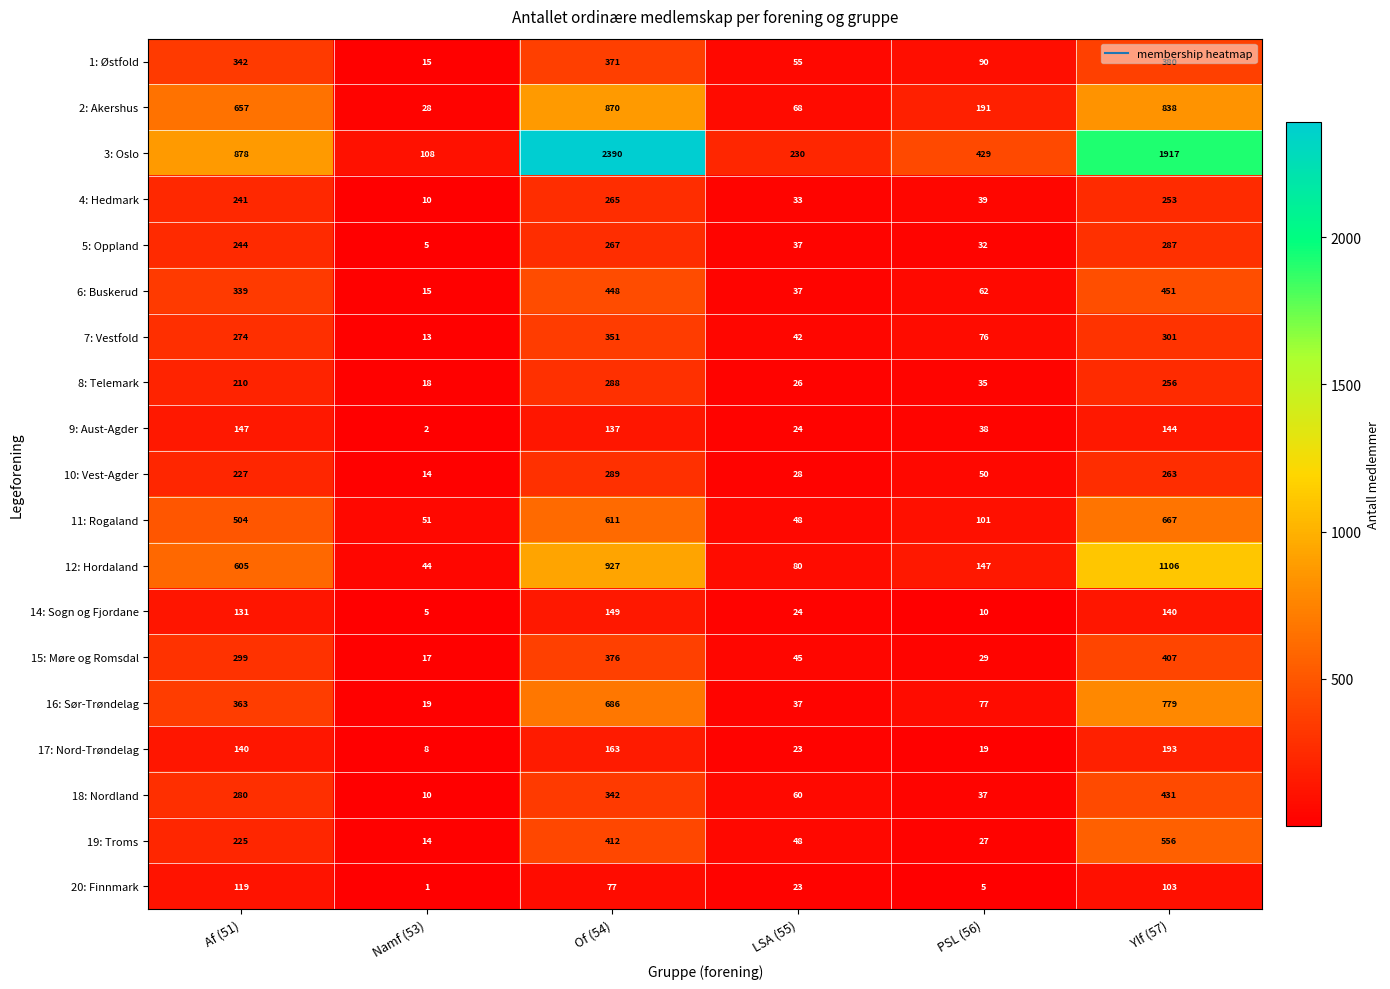

What is the total value across all series at Af (51)?

6225